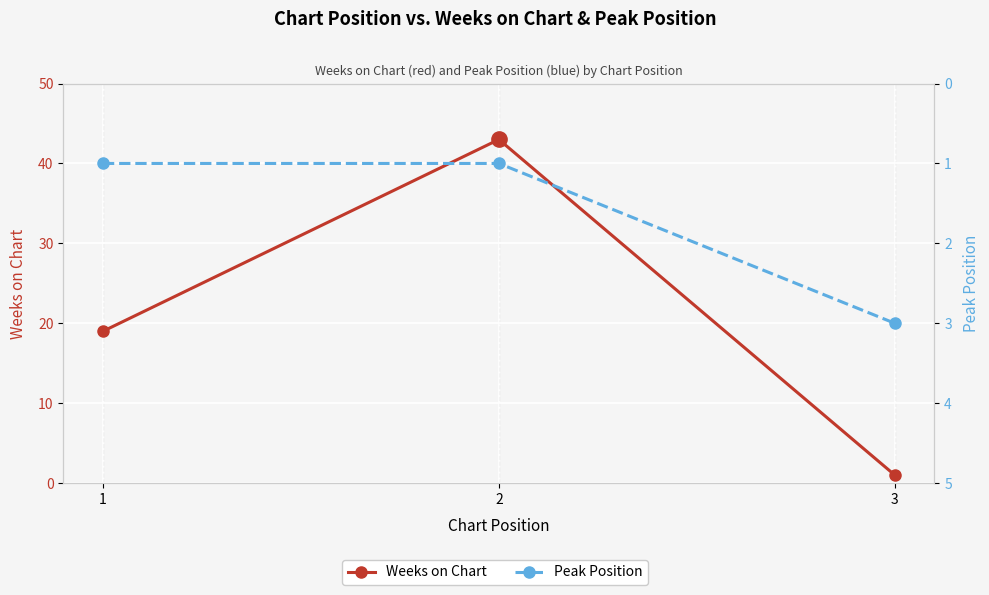

At how many categories does at least one series exceed 31?

1